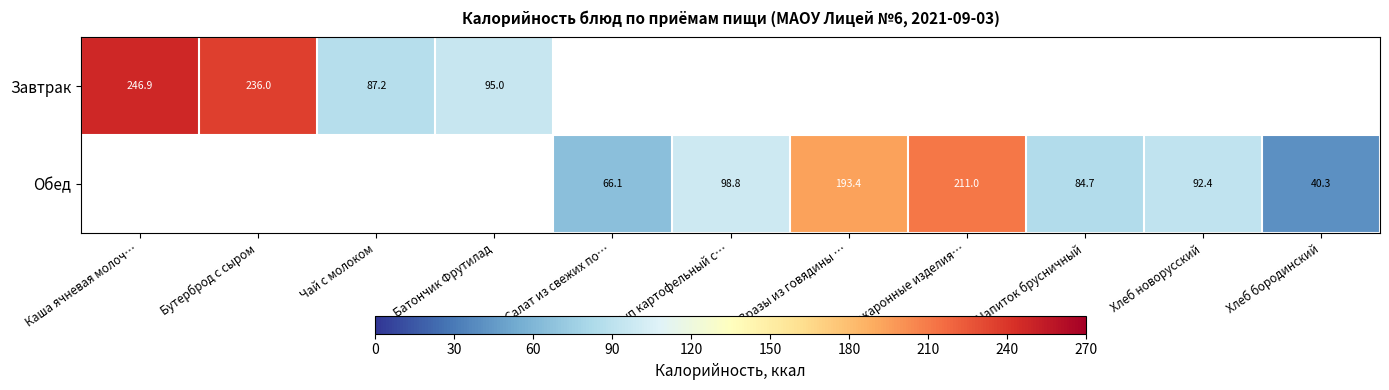

Is the value of Завтрак at Чай с молоком greater than the value of Обед at Суп картофельный с…?

No